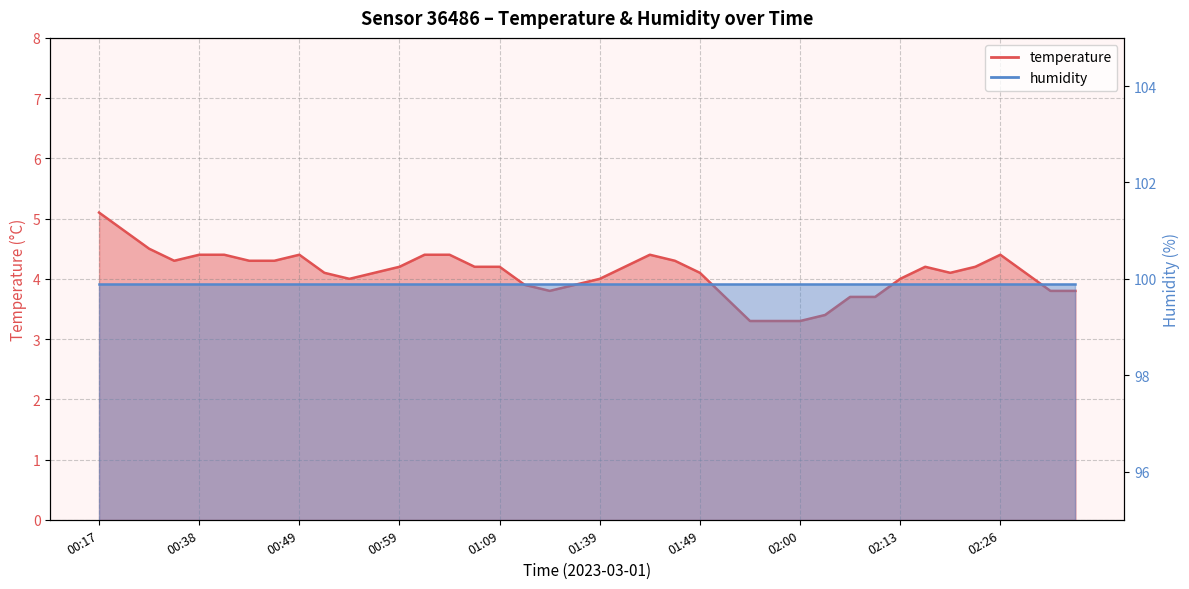

Count the number of values greater than 4.

25